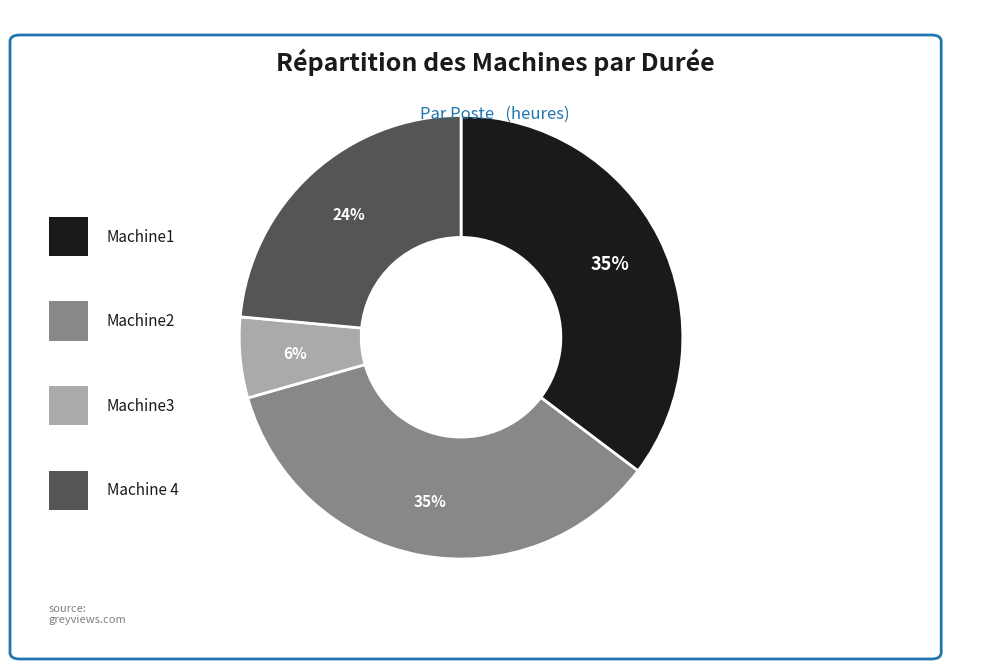

To the nearest percent, what is the difference between the largest and smallest slice percentages?

29%